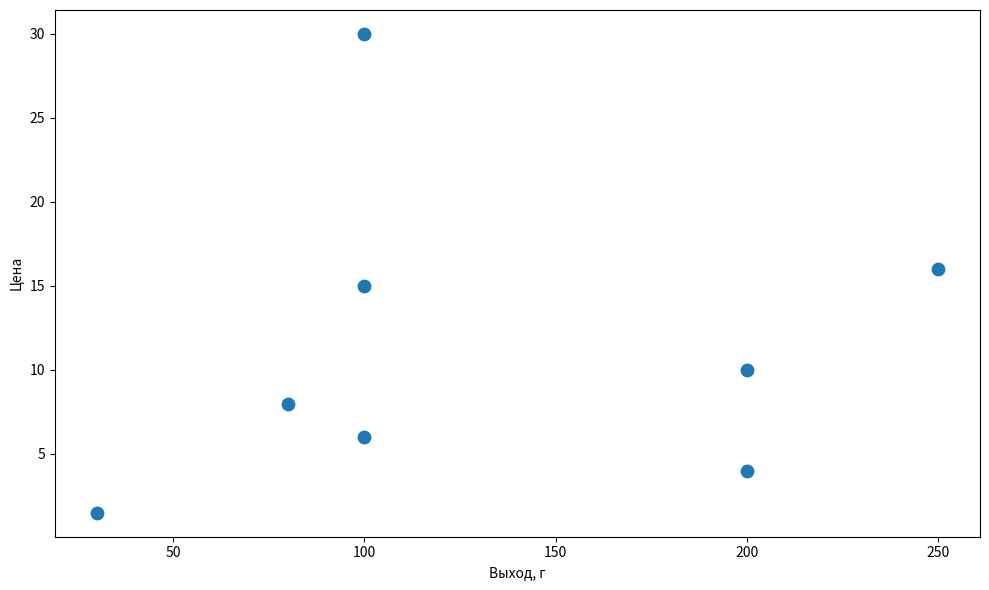

What is the range of X values (max minus min)?

220.0